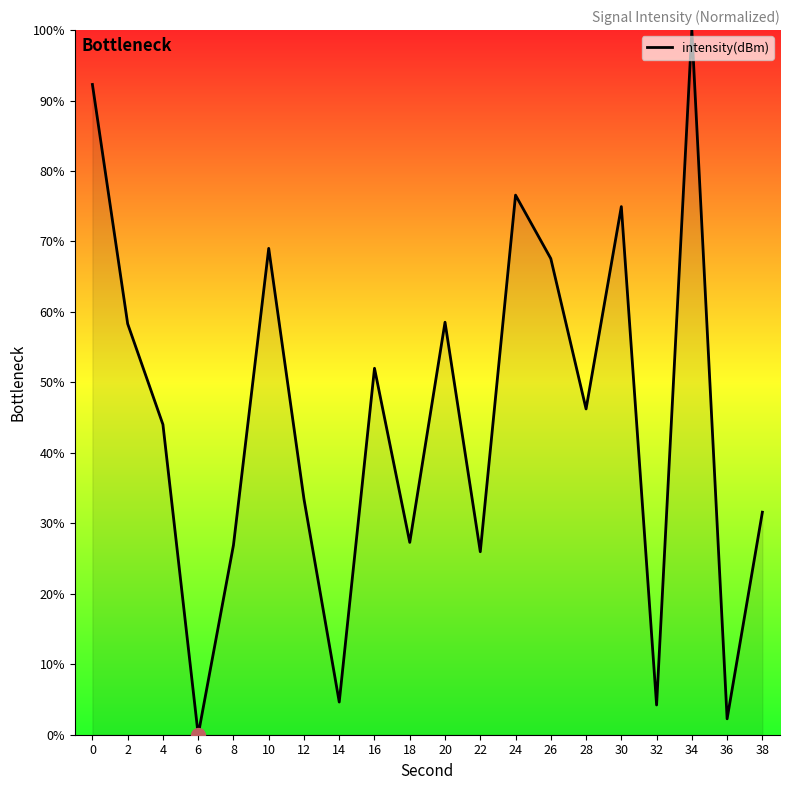

What is the ratio of the value at 2 to the value at 16?

1.1